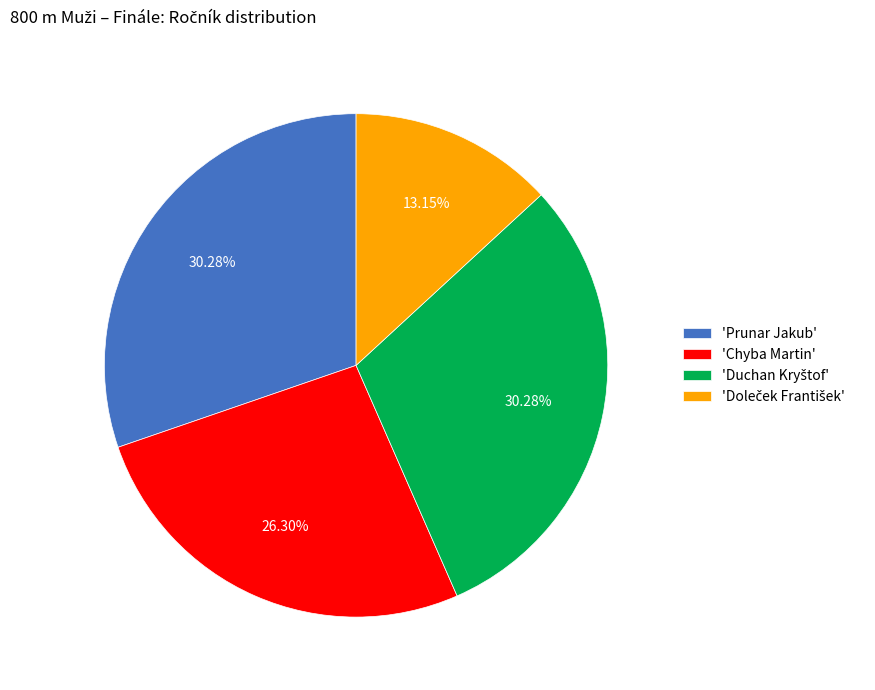

Does any single category account for the majority?

No